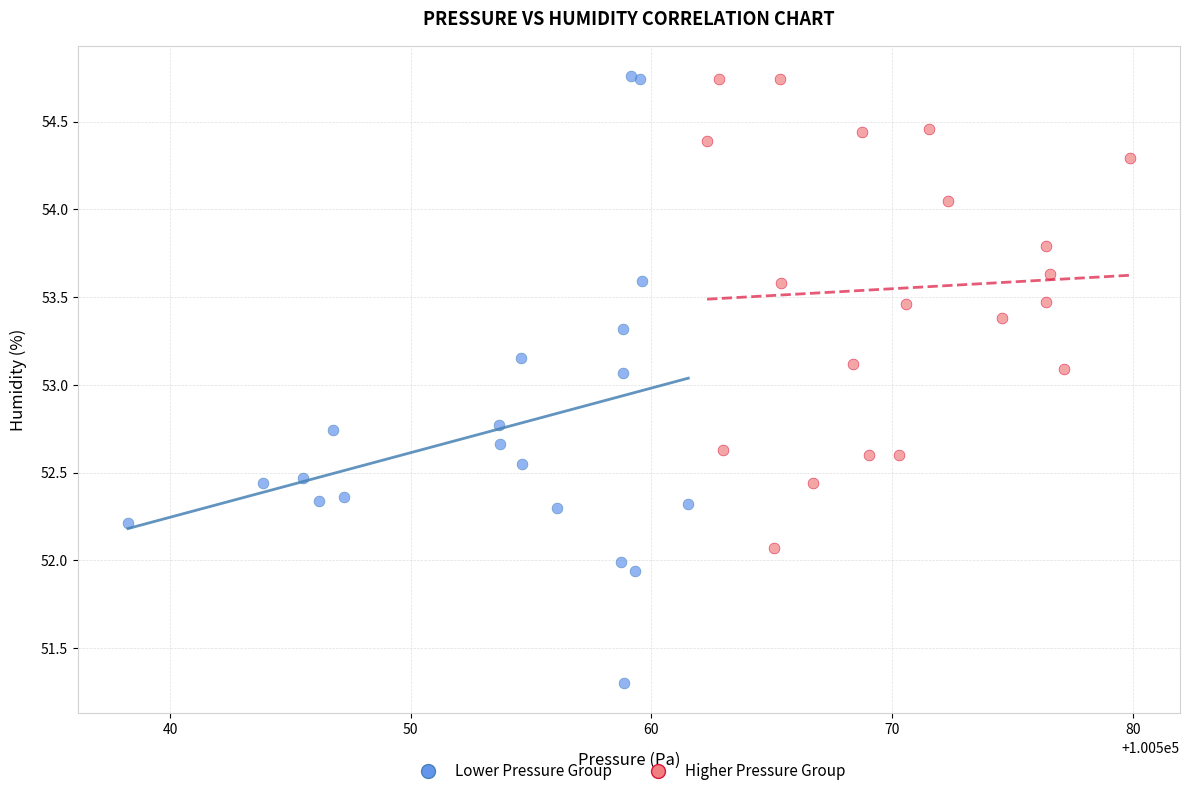

Which series has the widest spread of Y values?

Lower Pressure Group